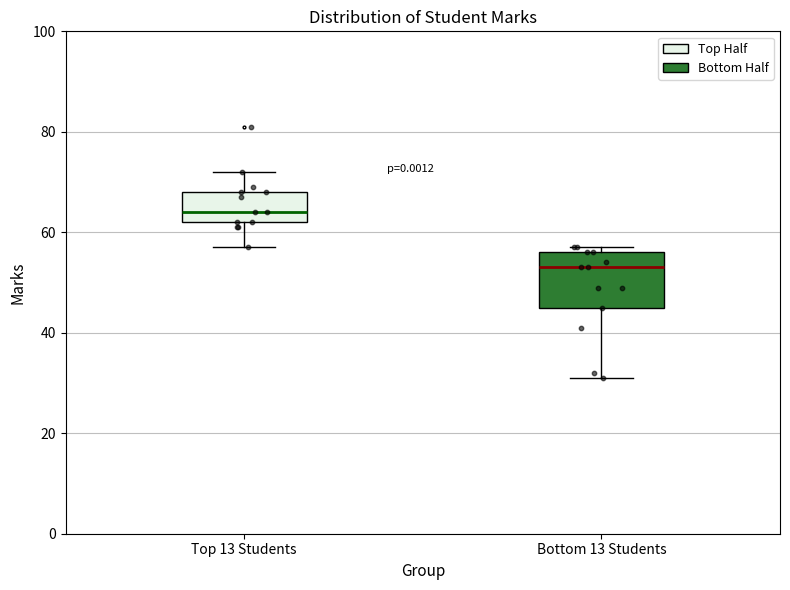

Comparing the boxes themselves (not the whiskers), which one is the tallest?

Bottom 13 Students